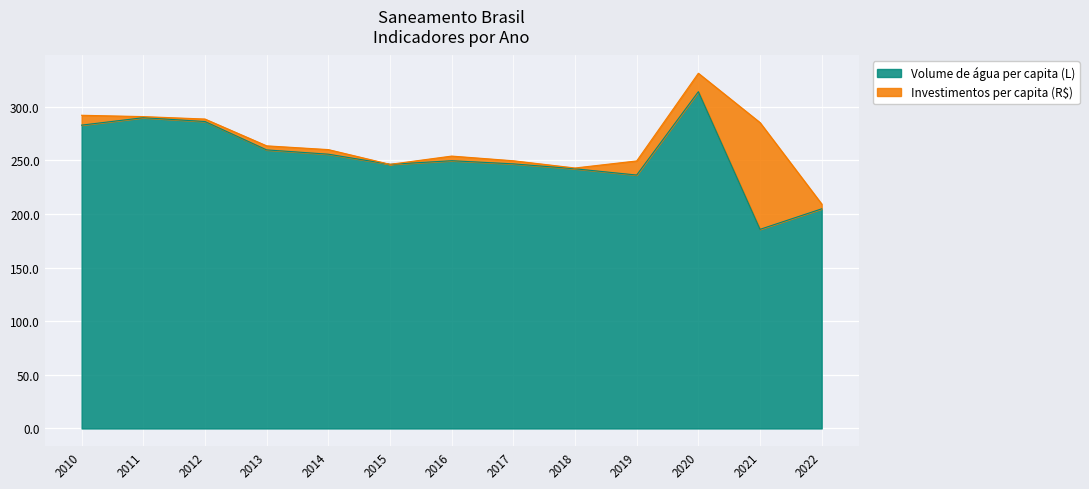

What is the sum of the values at 2015 and 2019?

482.5